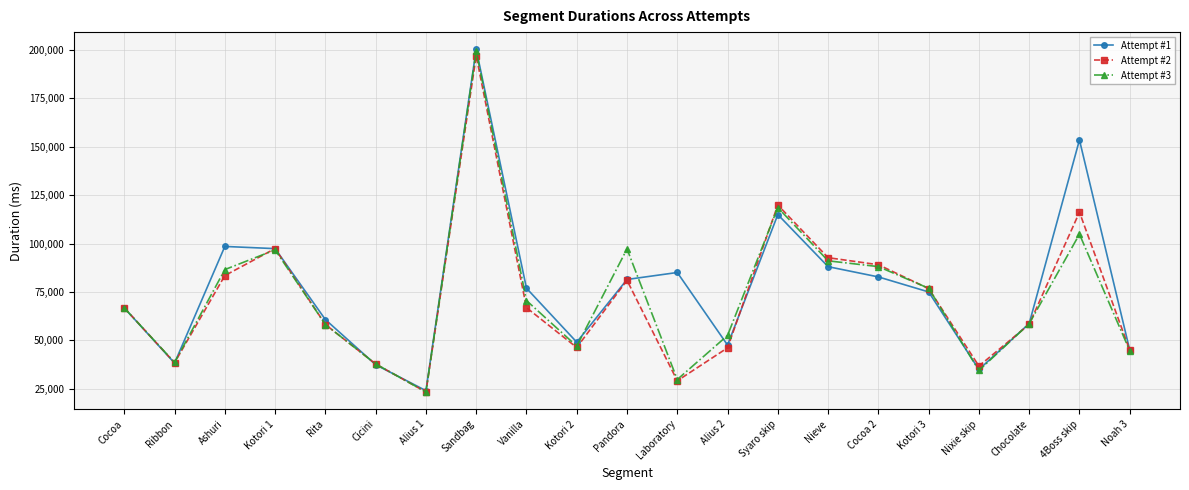

What is the difference between the second highest and minimum values in the Attempt #1 series?

129356